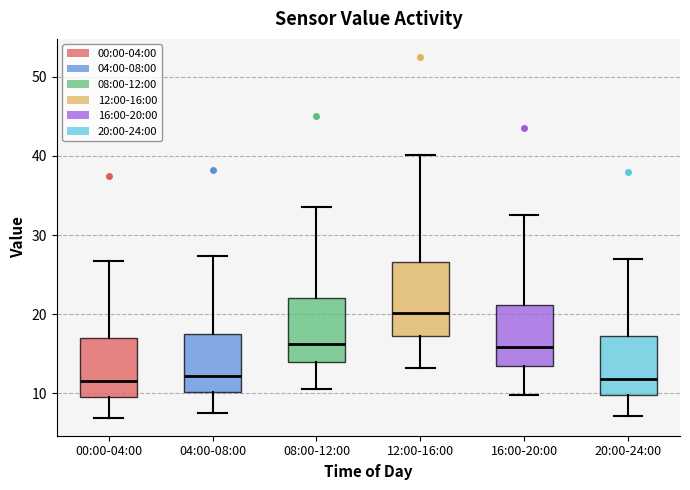

Which box is the tallest, from its lower edge to its upper edge?

12:00-16:00